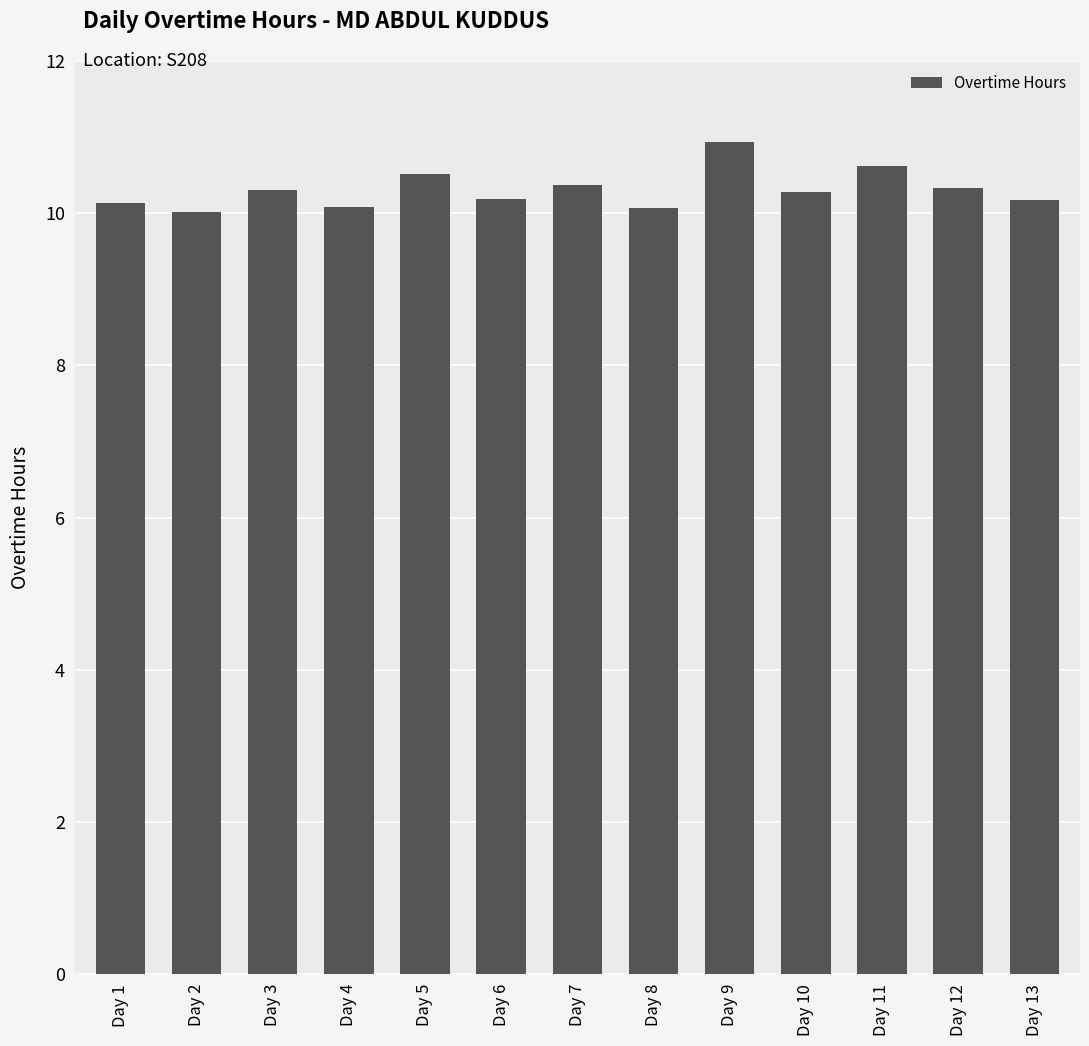

What is the smallest value displayed?

10.0